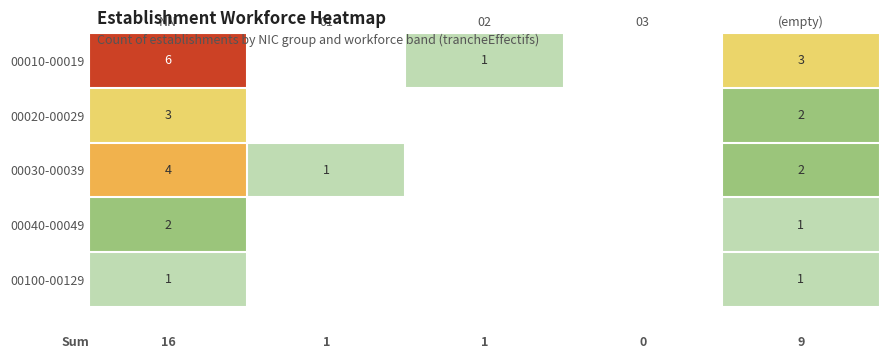

The value of 00030-00039 at (empty) is 1. True or false?

False